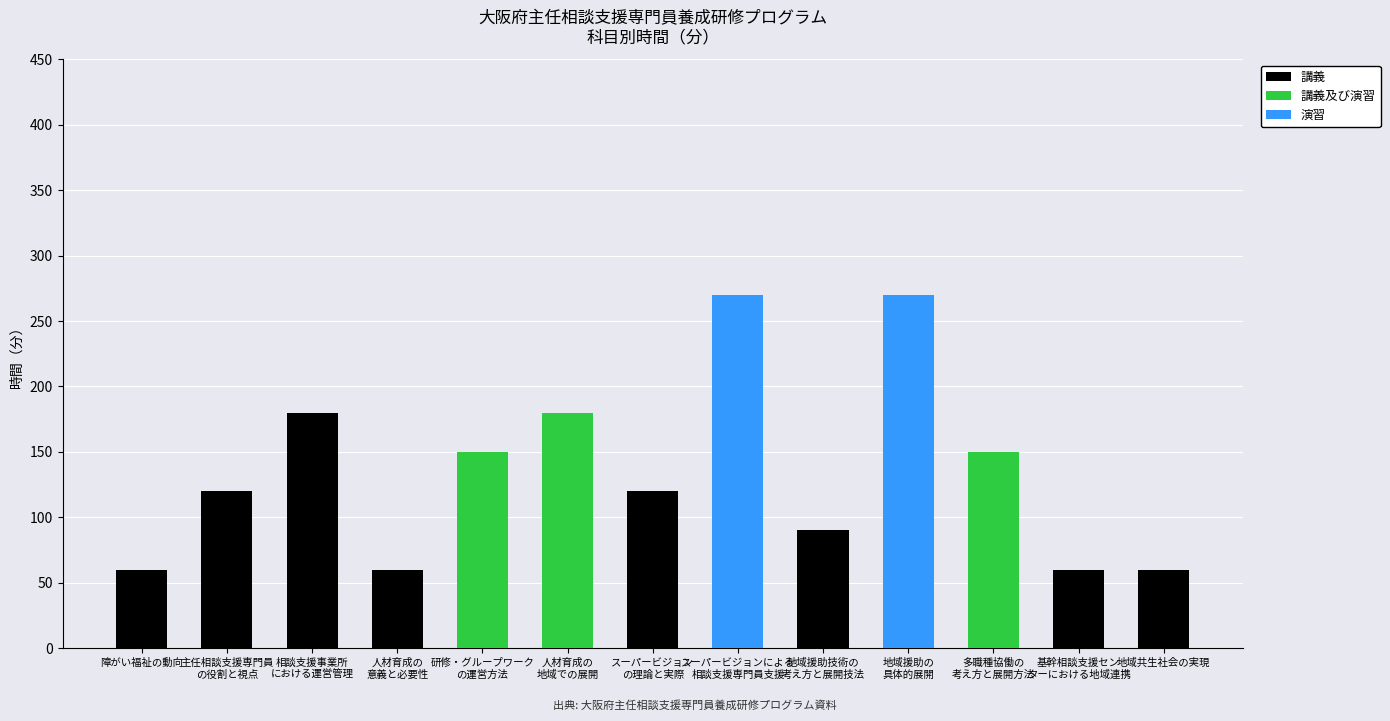

What is the sum of all 講義 values?

750